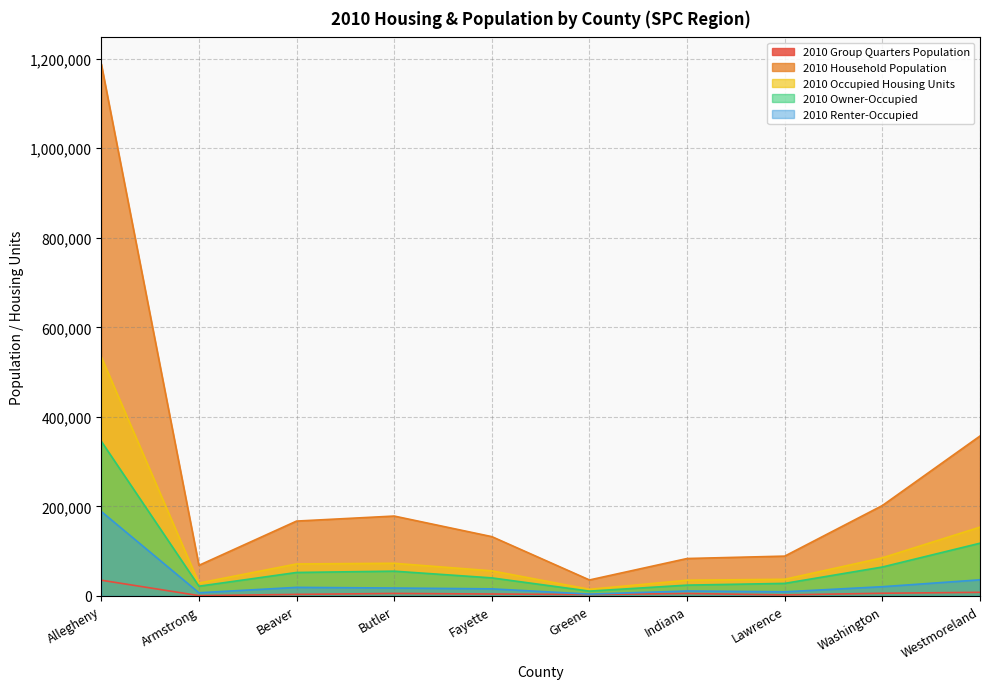

True or false: 2010 Household Population and 2010 Renter-Occupied intersect in this chart.

False